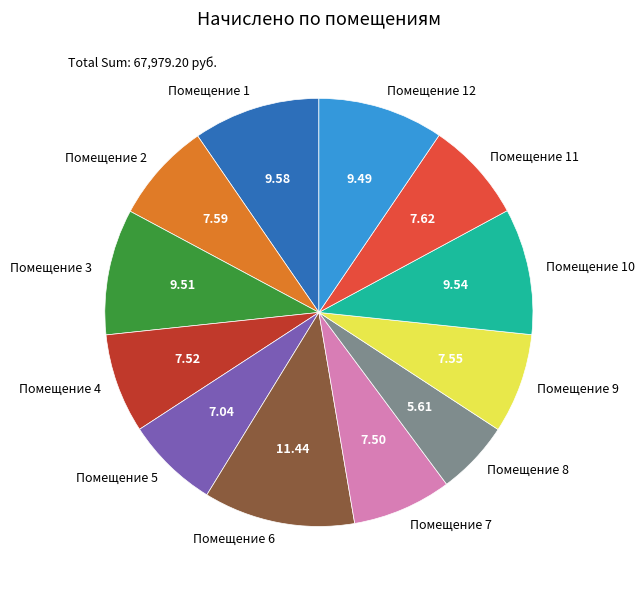

What is the largest slice in the pie chart?

Помещение 6